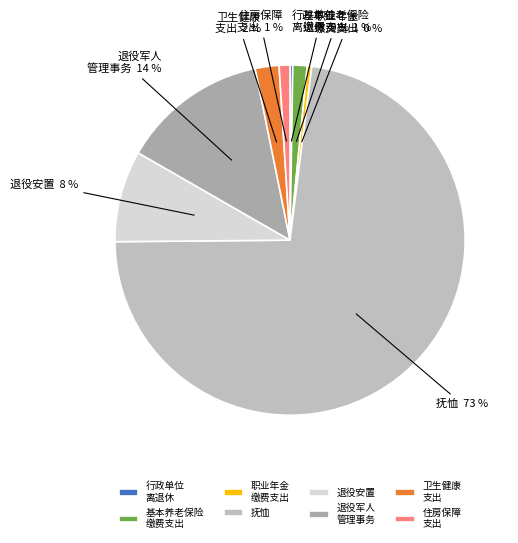

Is it true that 住房保障 支出 is 1% of the pie?

True